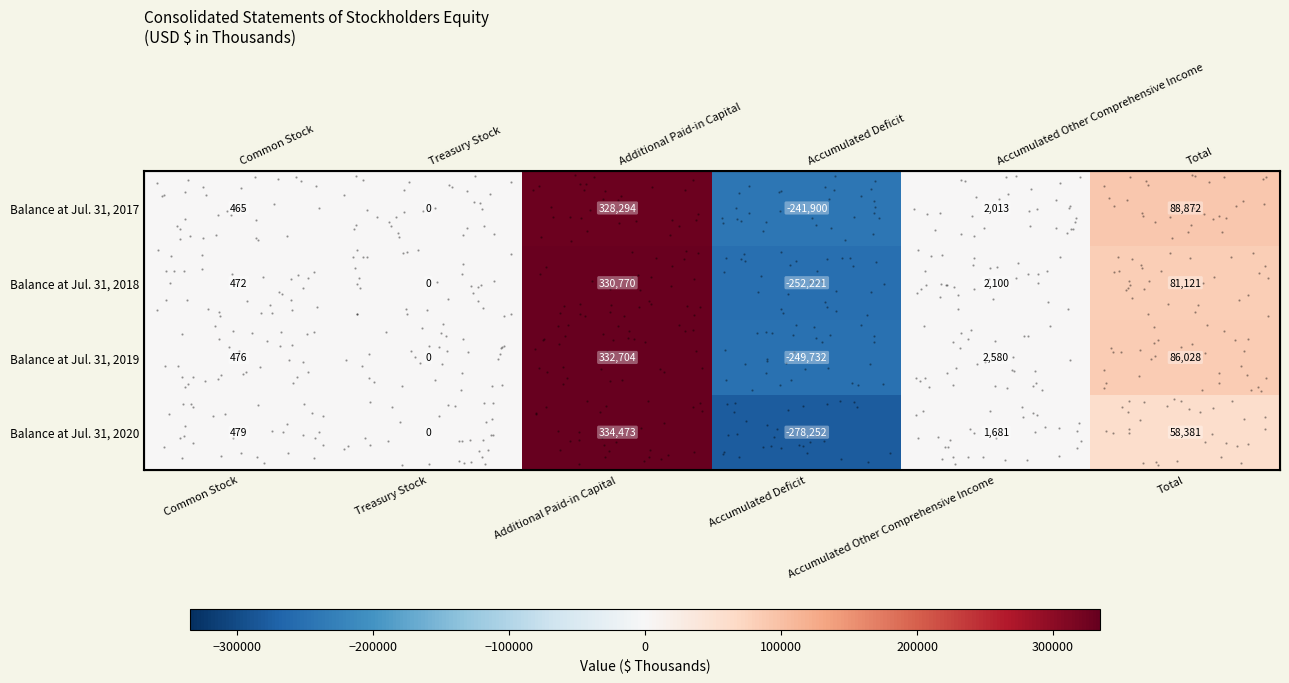

The value of Balance at Jul. 31, 2020 at Accumulated Other Comprehensive Income is 2660. True or false?

False